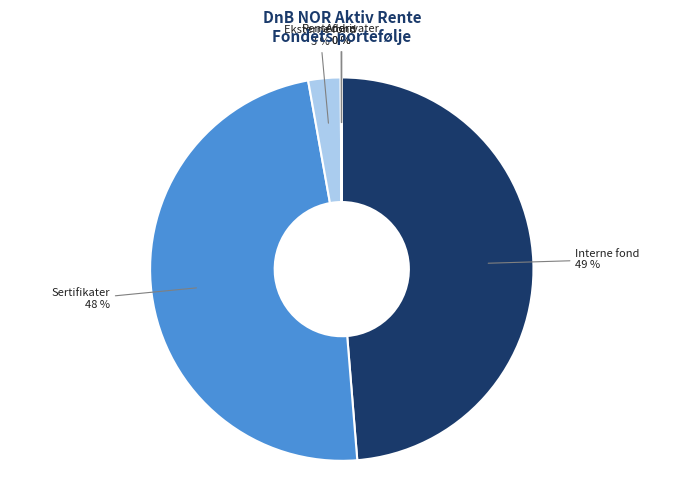

Is it true that Sertifikater is 58% of the pie?

False